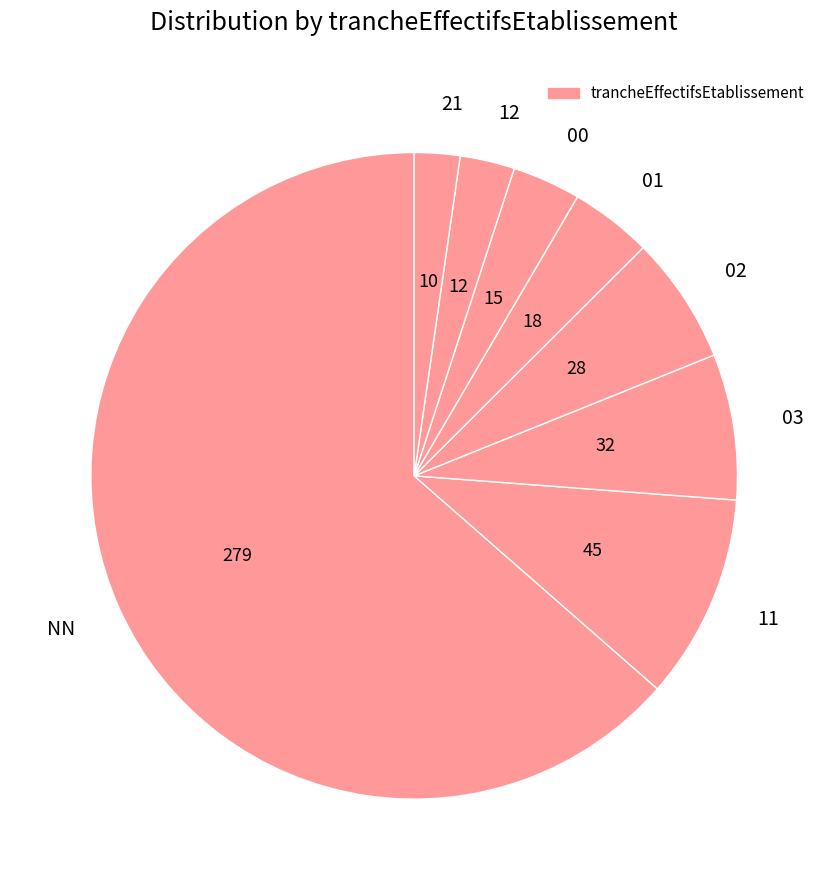

True or false: 03 accounts for 7% of the total.

True